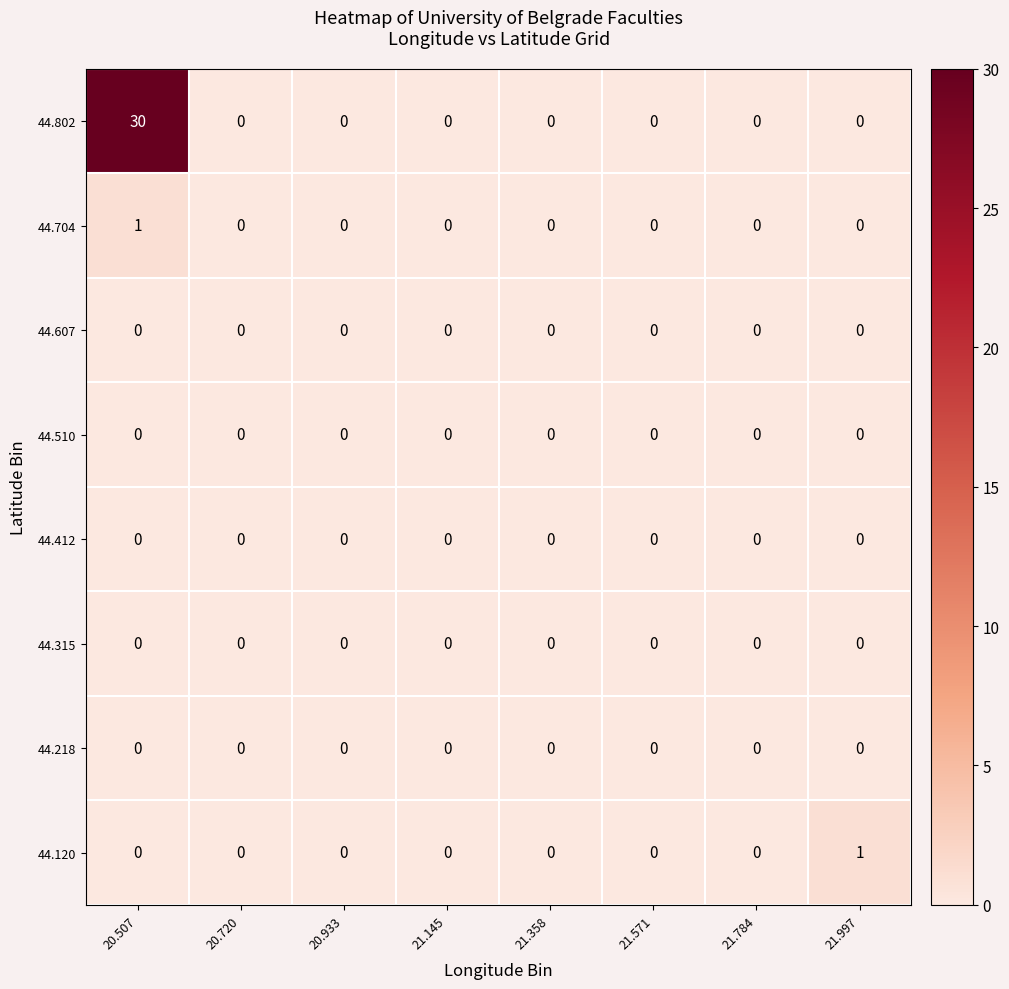

Which series has the widest spread of values?

44.802